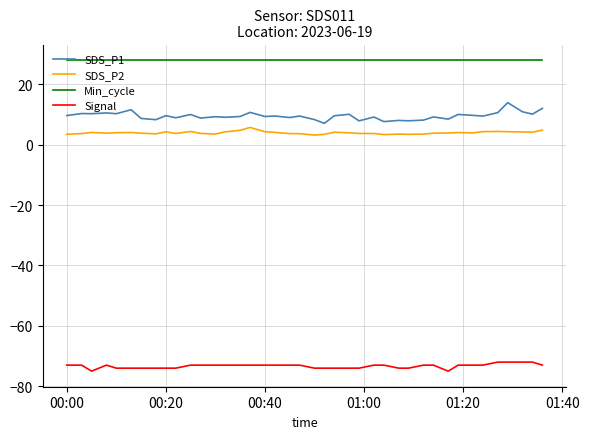

What is the minimum value shown in the chart?

-75.0